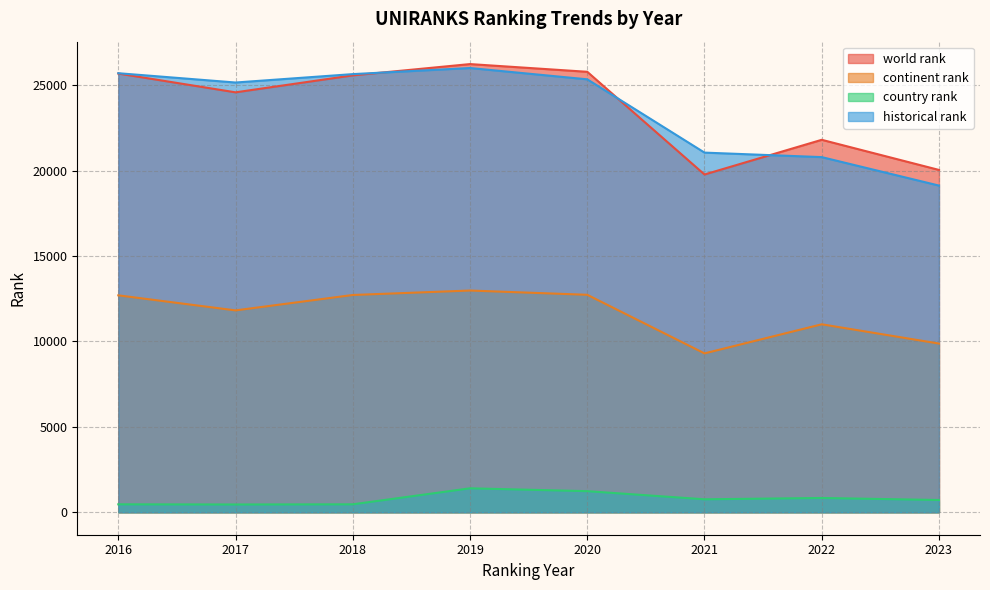

True or false: country rank has a value of 842.3 at 2016.

False